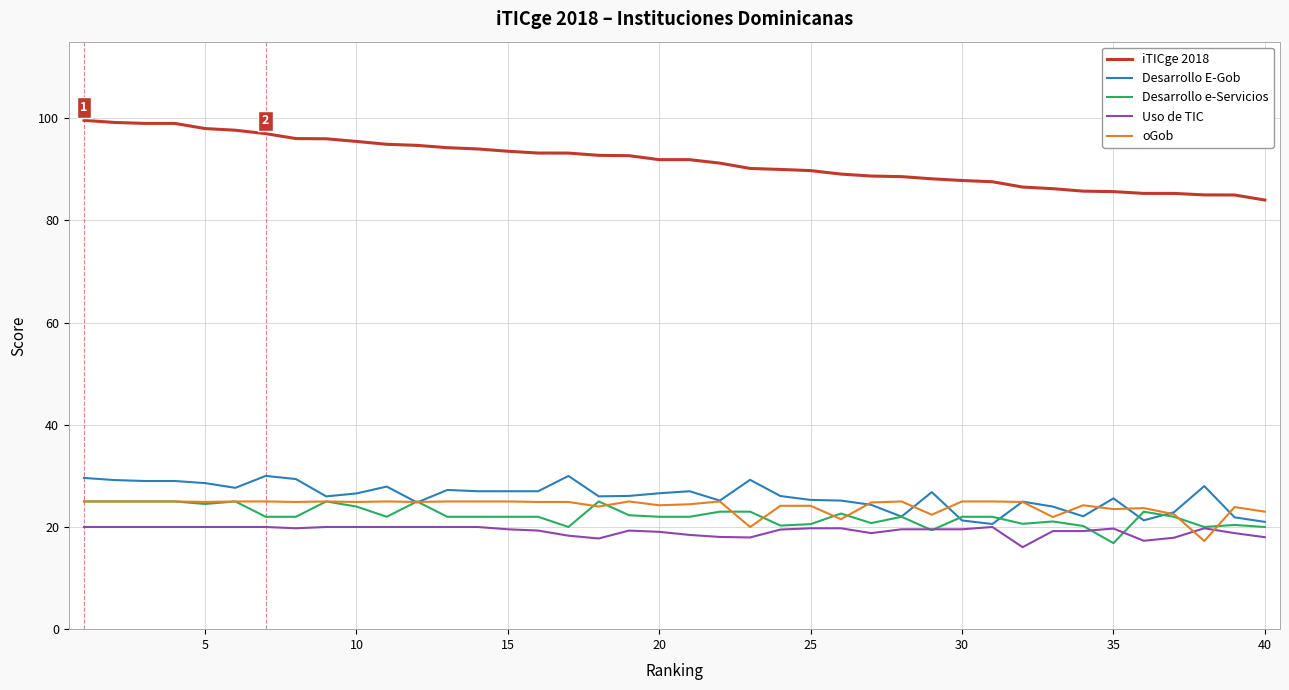

What are all the series names shown in the legend?

iTICge 2018, Desarrollo E-Gob, Desarrollo e-Servicios, Uso de TIC, oGob